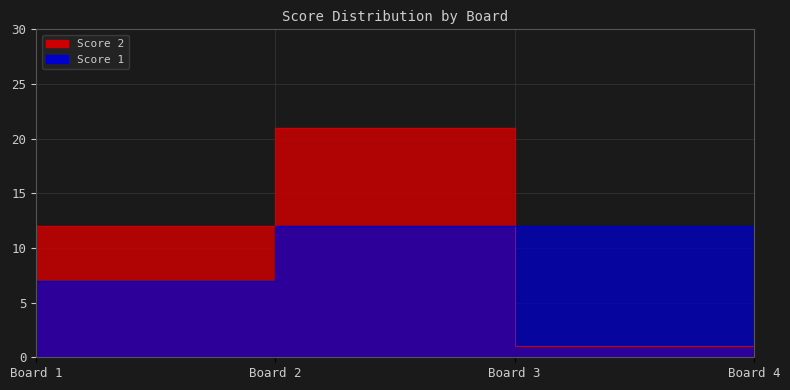

Reading right to left, extract all data points from this chart.

Score 2: 6	1	21	12
Score 1: 25	12	12	7